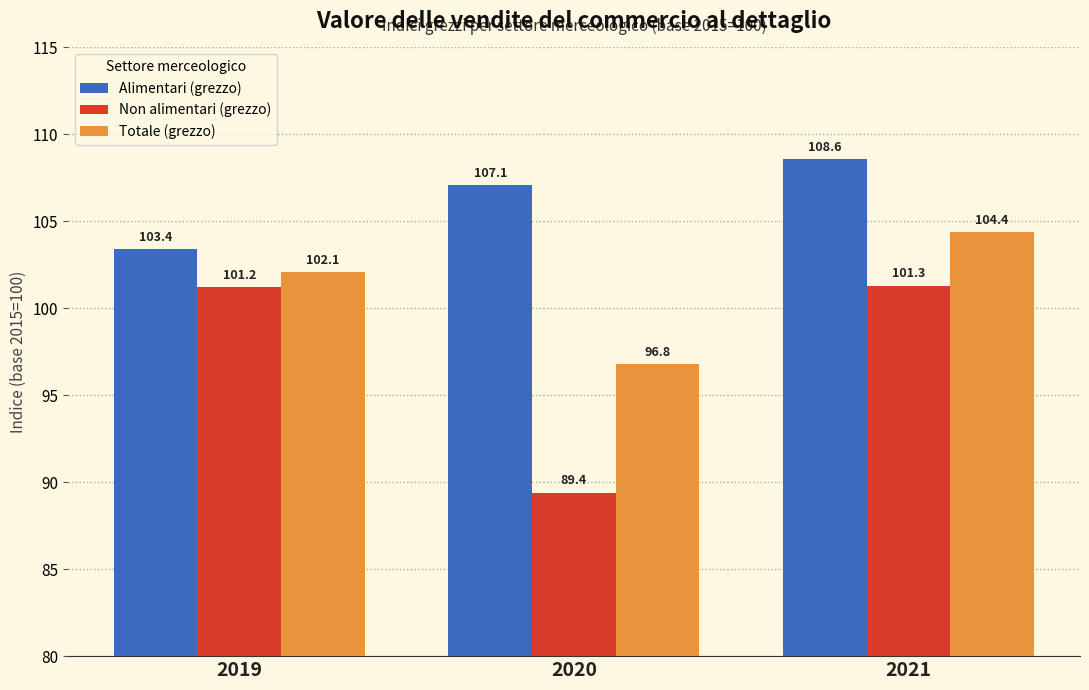

Rank the categories by Non alimentari (grezzo) value from highest to lowest.

2021, 2019, 2020